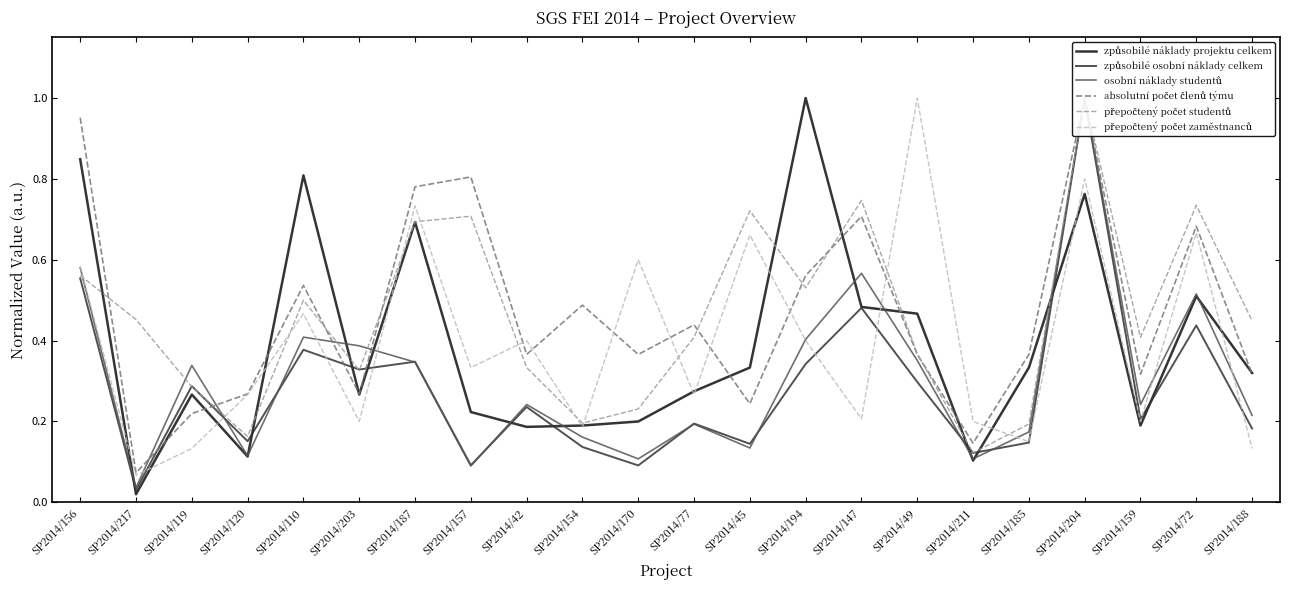

Does the chart display data point markers on the line(s)?

No